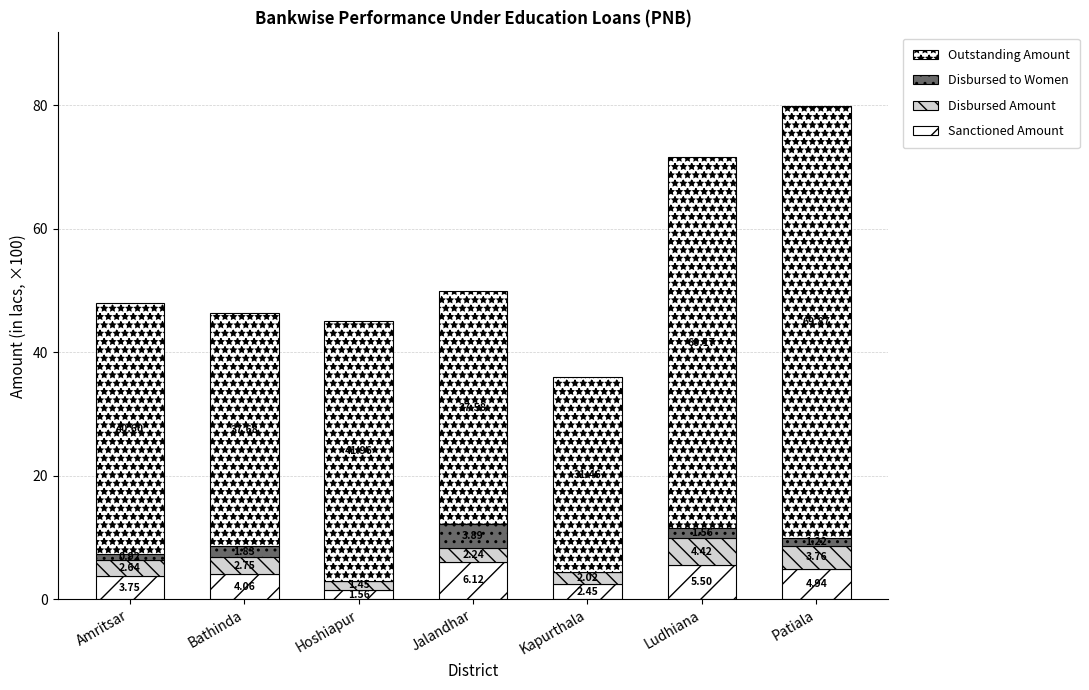

True or false: Disbursed to Women has a value of 1.8 at Bathinda.

True